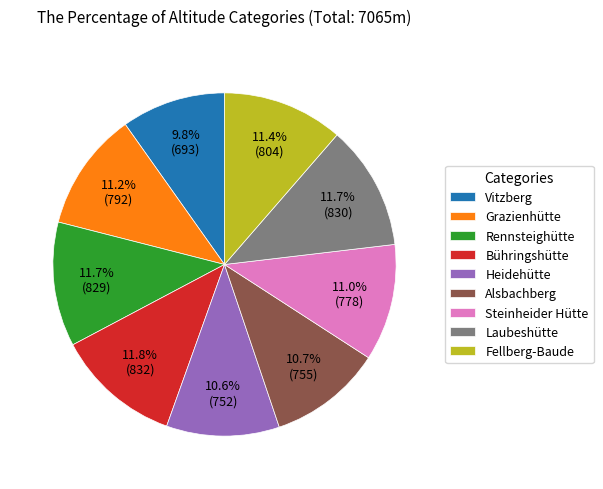

Which slice is the smallest?

Vitzberg